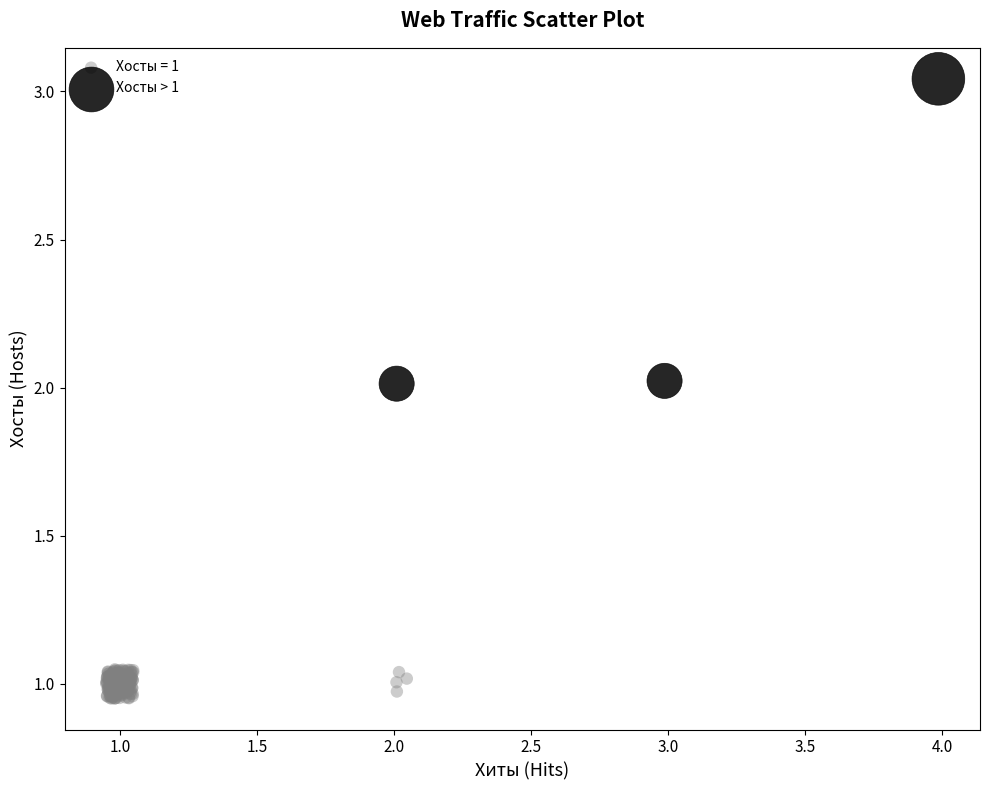

Which series contains the highest Y value?

Хосты > 1